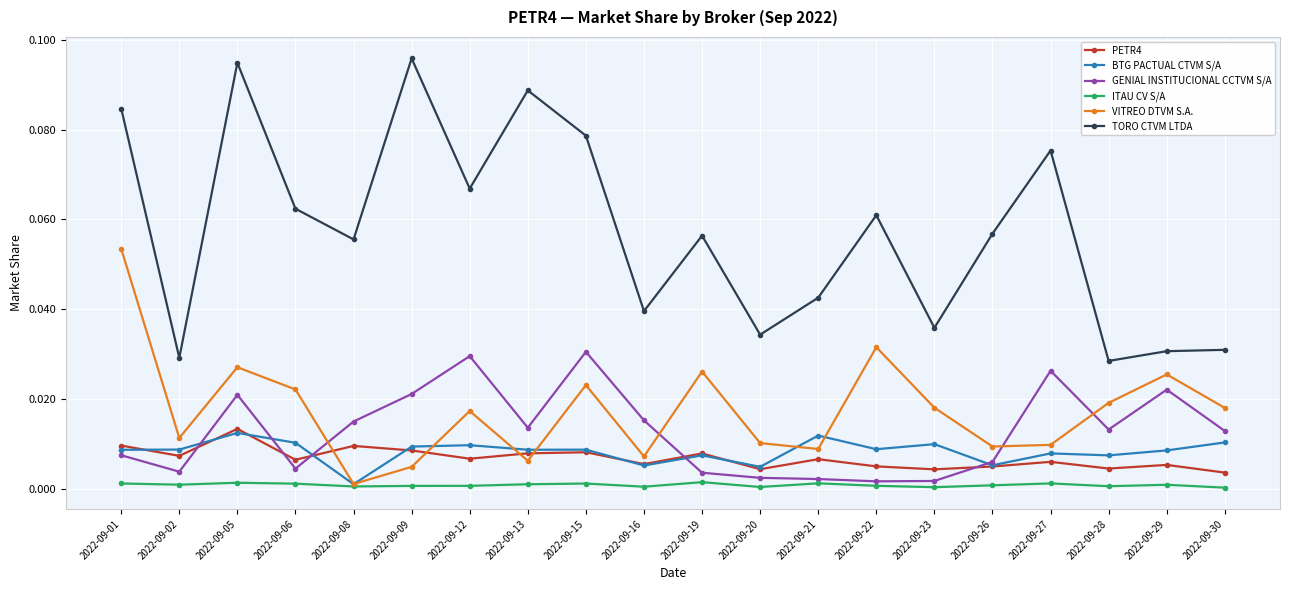

Which series has the largest total across all categories?

TORO CTVM LTDA